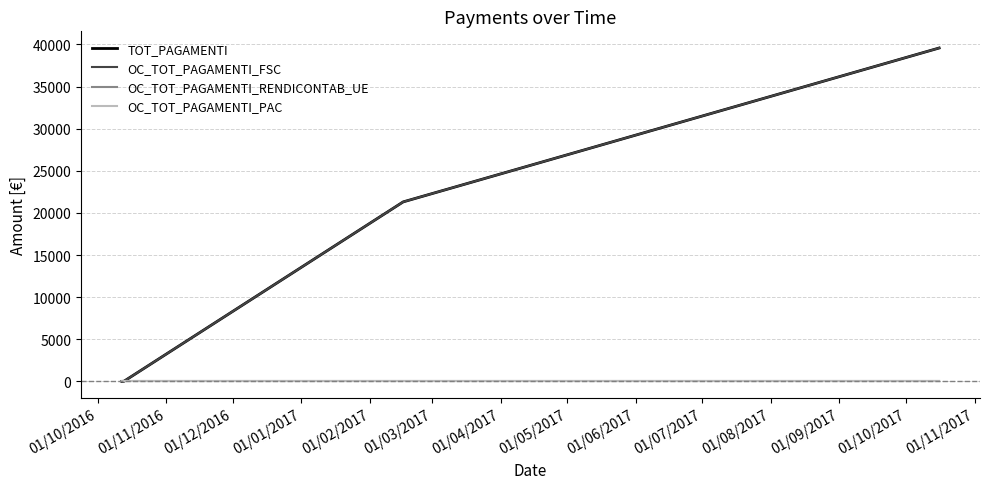

What is the value of the OC_TOT_PAGAMENTI_FSC point at the 3rd from the left?

21312.4